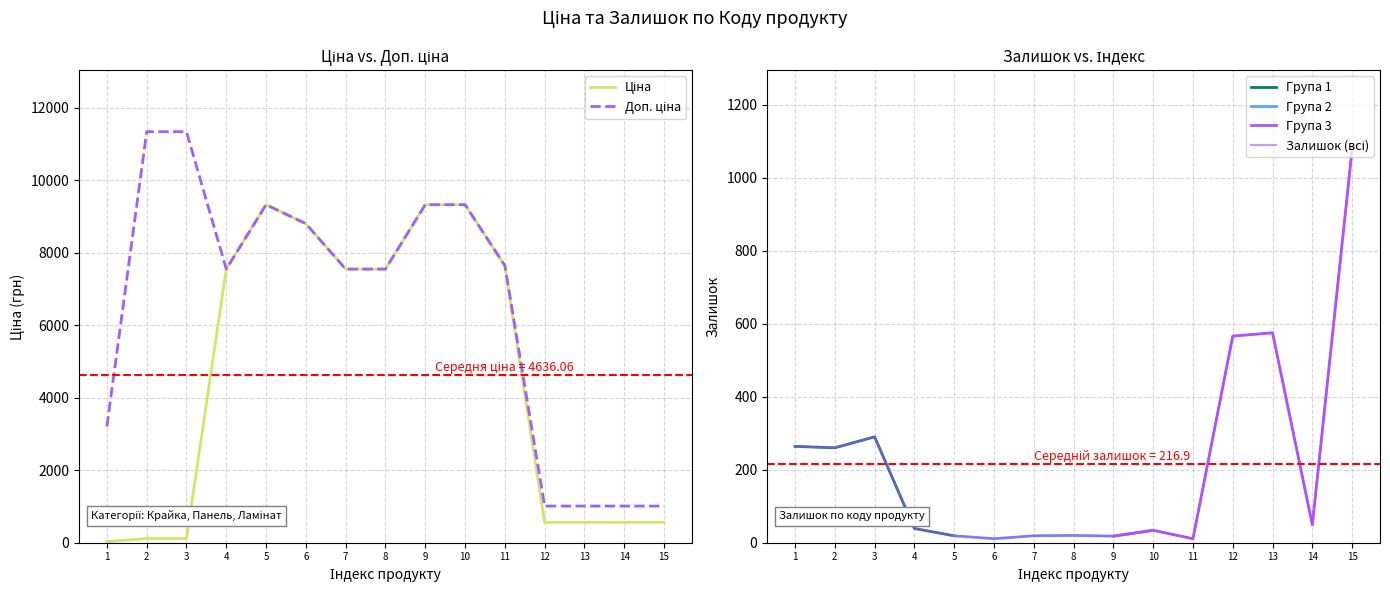

The value of Група 1 at 3 is 290. True or false?

True